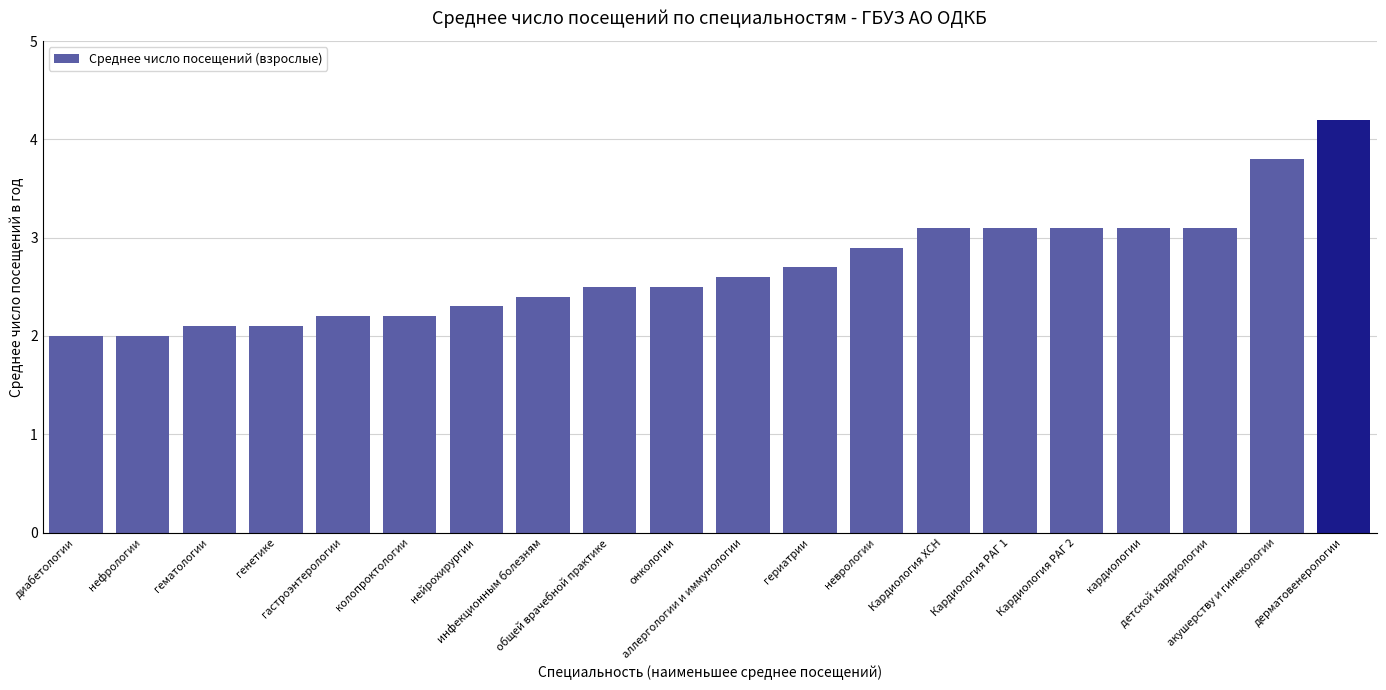

How many bars are there in total?

20